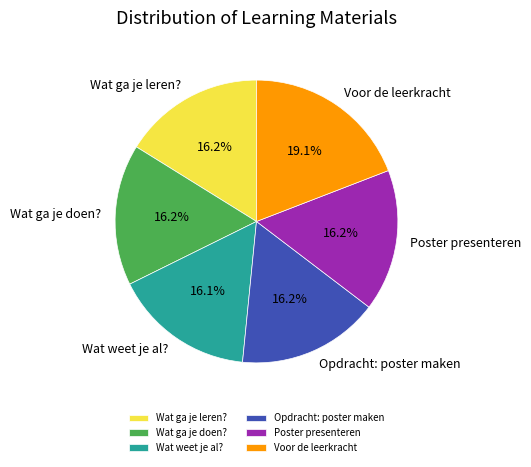

Does Poster presenteren account for over 50% of the chart?

No